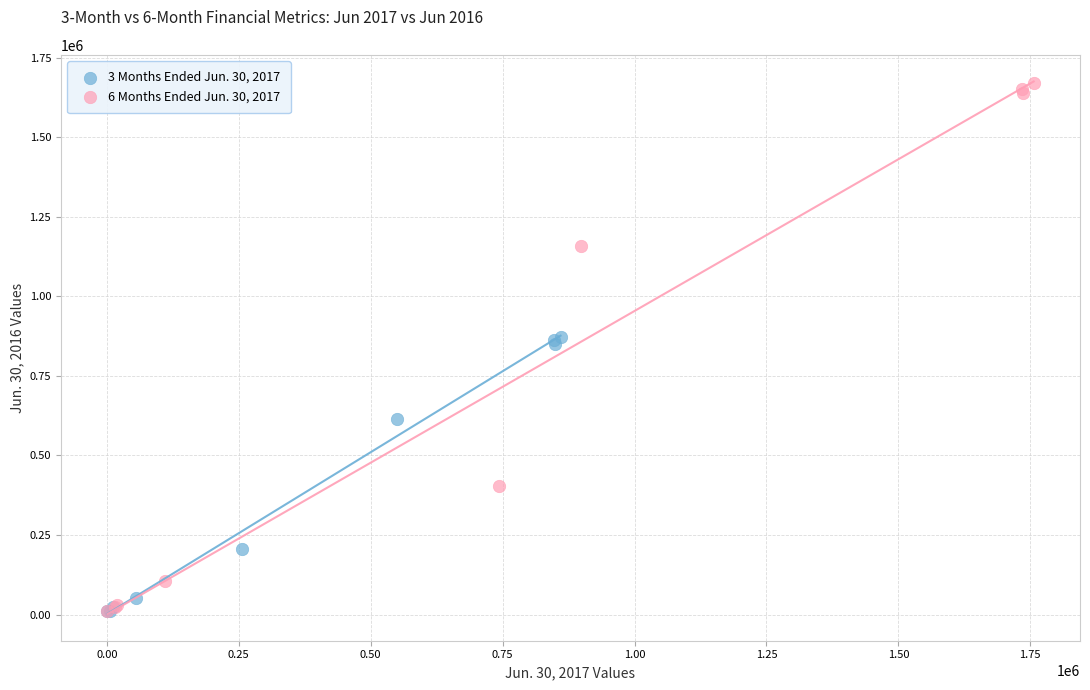

Which series has the largest Y range (max minus min)?

6 Months Ended Jun. 30, 2017